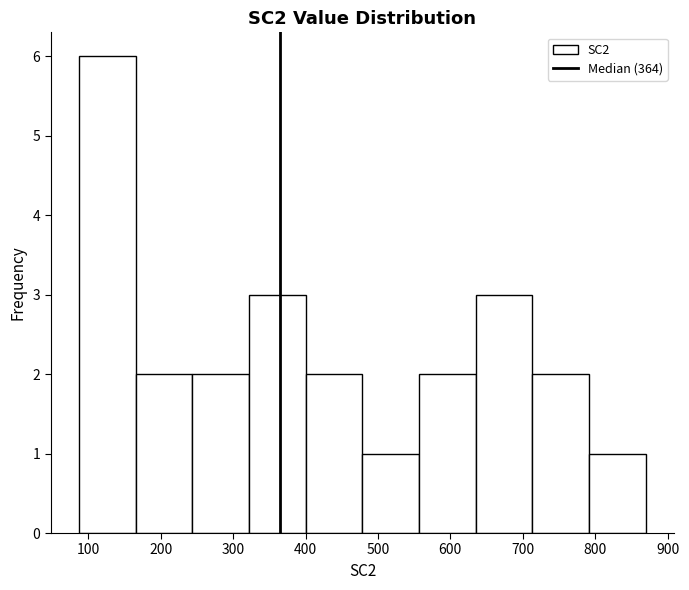

Reading left to right, transcribe this chart: for each bar, give the range it covers on the x-axis and its height. Neither the bar edges nor the heights are printed on the chart, so give them approximately, as read against the axes.

90 to 170: 6
170 to 240: 2
240 to 320: 2
320 to 400: 3
400 to 480: 2
480 to 560: 1
560 to 640: 2
640 to 710: 3
710 to 790: 2
790 to 870: 1